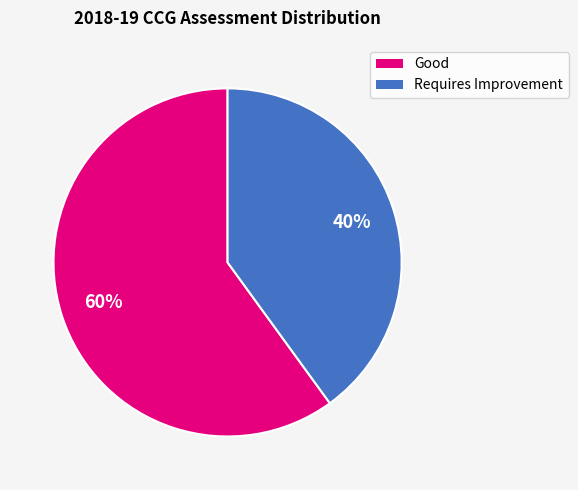

To the nearest percent, what portion does Good represent?

60%